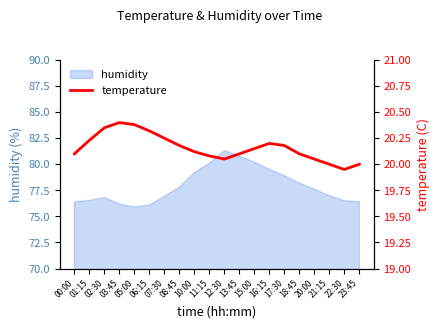

Reading left to right, extract all data points from this chart.

20.1	20.2	20.4	20.4	20.4	20.3	20.2	20.2	20.1	20.1	20.1	20.1	20.1	20.2	20.2	20.1	20.1	20.0	19.9	20.0